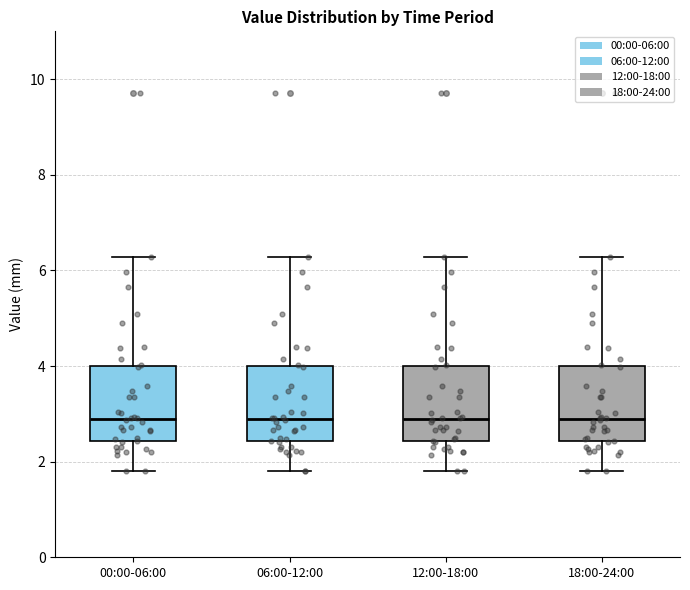

Where is the upper edge of the box for 18:00-24:00 on the y-axis? The values are not printed on the chart, so give them approximately, as read against the axis.

4.0